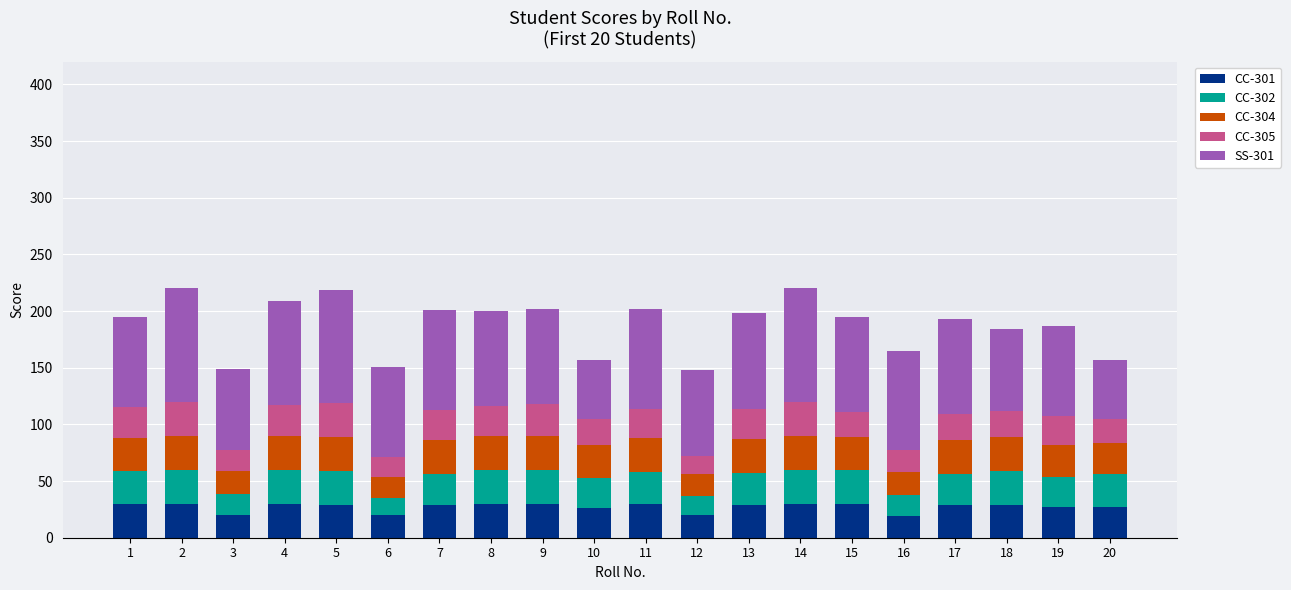

The value of CC-301 at 16 is 32. True or false?

False